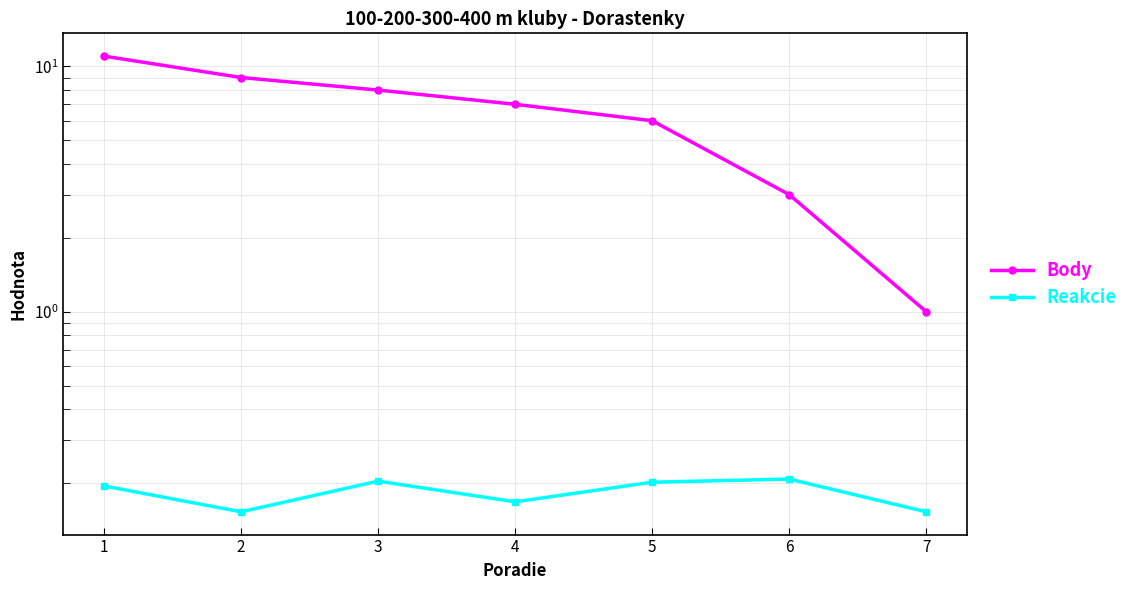

What is the spread (max minus min) of values at 3?

7.8